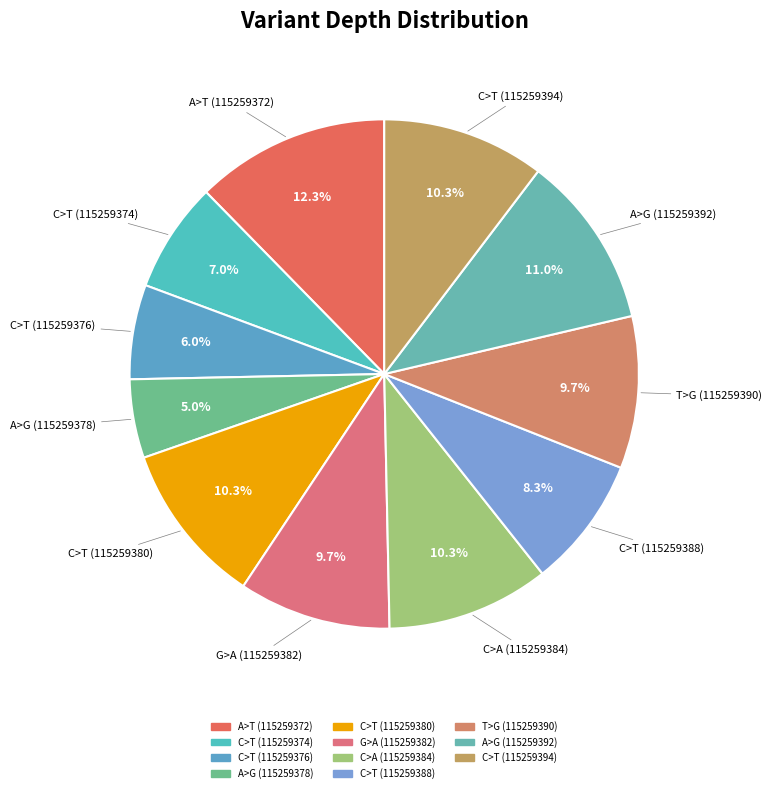

Do A>T (115259372) and C>T (115259374) together represent more than half of the pie?

No